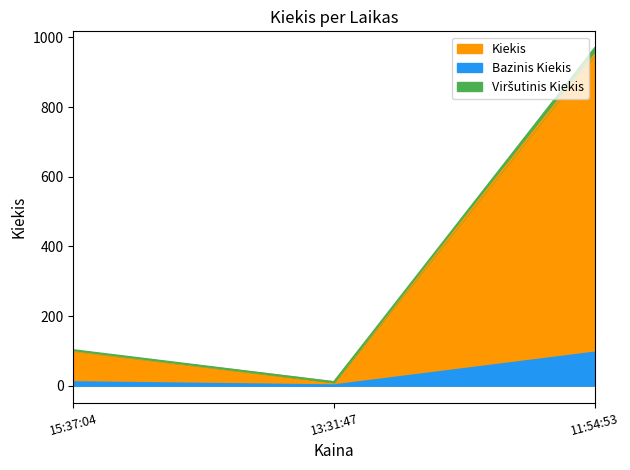

What is the label of the 2nd point from the left?

13:31:47